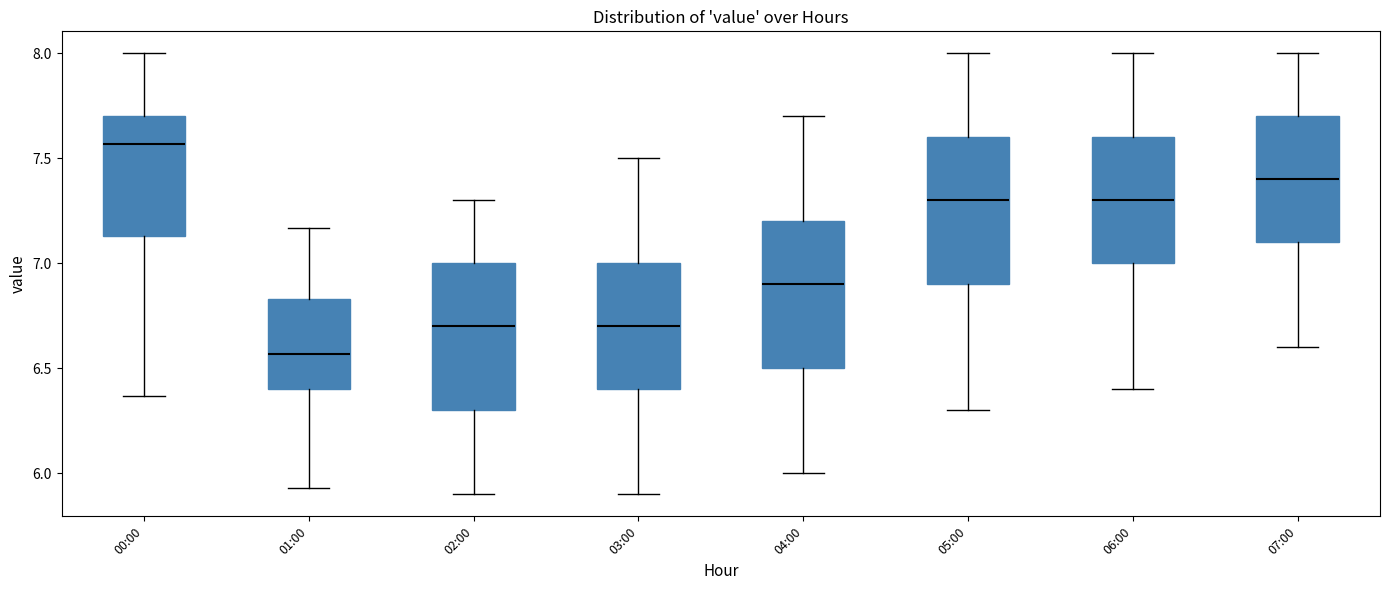

Which box has the lowest median line?

01:00